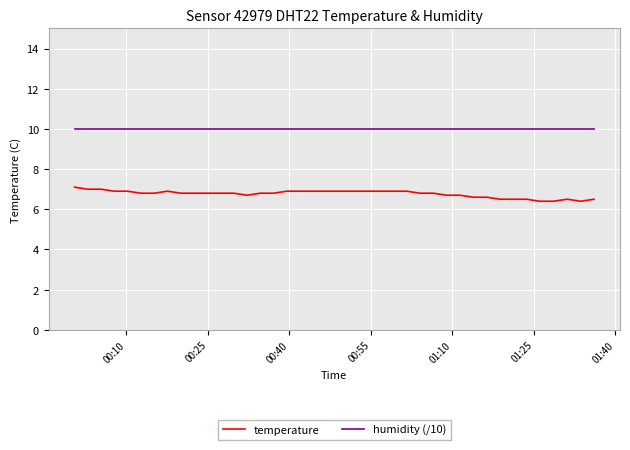

Rank the series by their average value, from highest to lowest.

humidity (/10), temperature